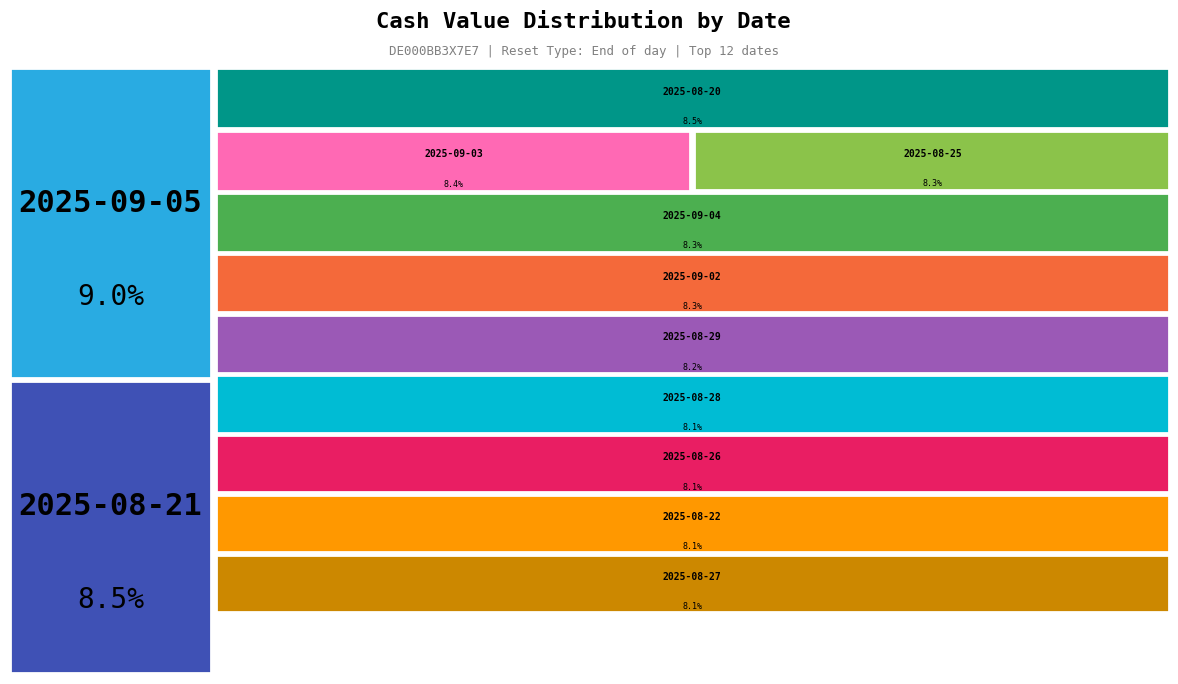

What is the smallest slice in the pie chart?

2025-08-27